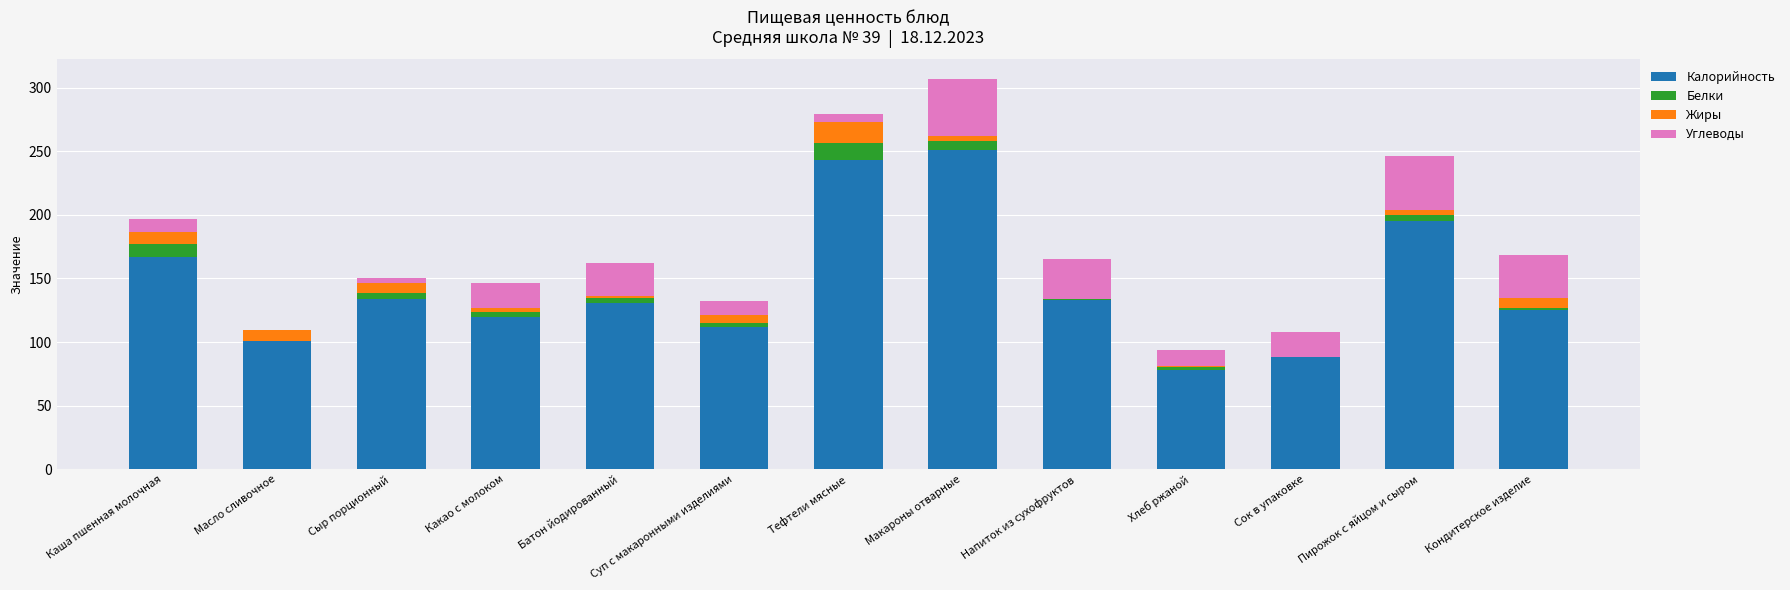

At which category is the sum across all series the highest?

Макароны отварные